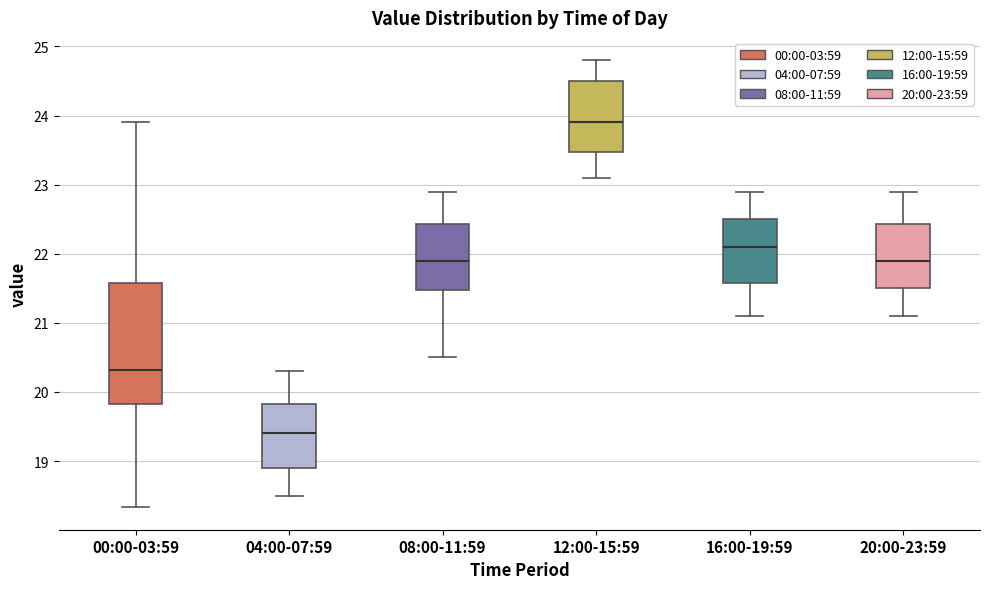

Reading left to right, transcribe this box plot: for each box, give where its median line is, the range the box spans, and where its two whiskers end, as read against the y-axis. The values are not printed on the chart, so give them approximately, as read against the axis.

00:00-03:59: median 20.3, box 19.8 to 21.6, whiskers 18.3 to 23.9
04:00-07:59: median 19.4, box 18.9 to 19.8, whiskers 18.5 to 20.3
08:00-11:59: median 21.9, box 21.5 to 22.4, whiskers 20.5 to 22.9
12:00-15:59: median 23.9, box 23.5 to 24.5, whiskers 23.1 to 24.8
16:00-19:59: median 22.1, box 21.6 to 22.5, whiskers 21.1 to 22.9
20:00-23:59: median 21.9, box 21.5 to 22.4, whiskers 21.1 to 22.9